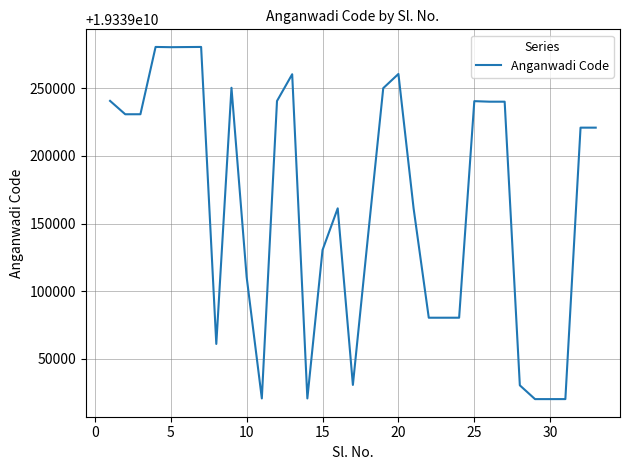

What is the greatest value displayed?

19339280602